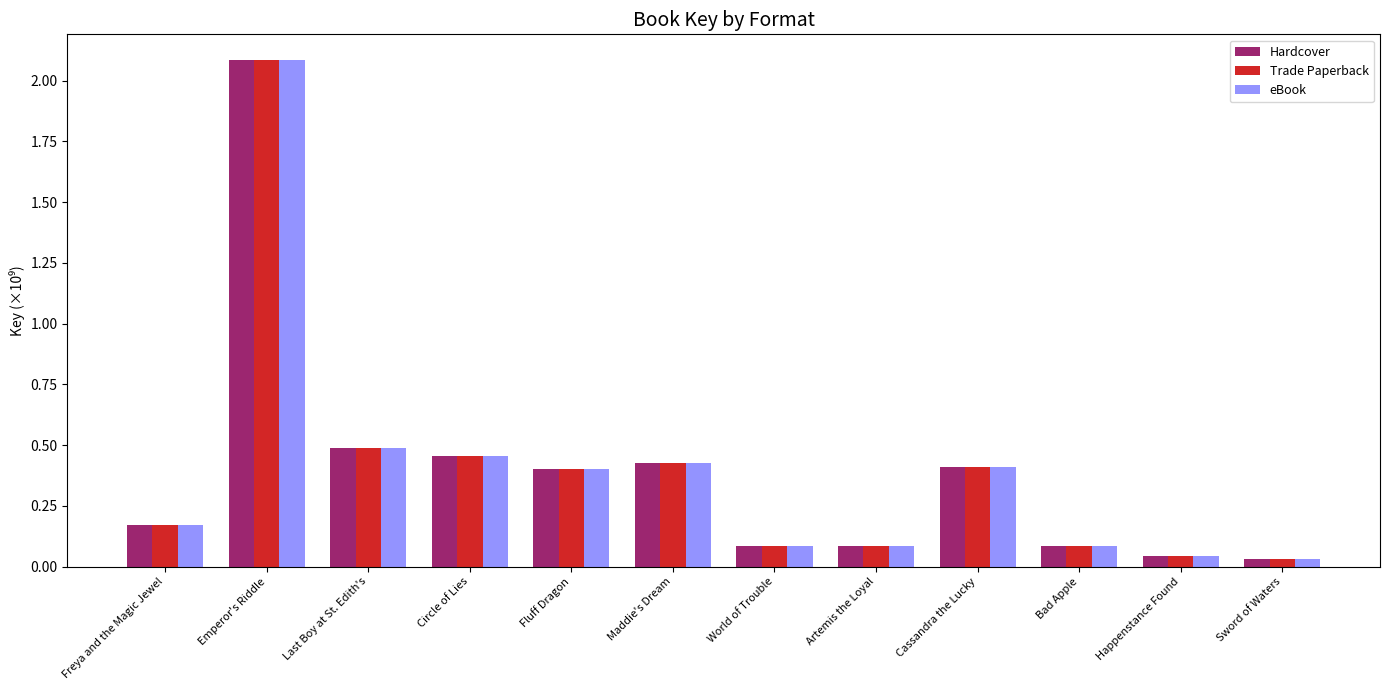

What is the difference between the maximum and minimum values in the Hardcover series?

2.1